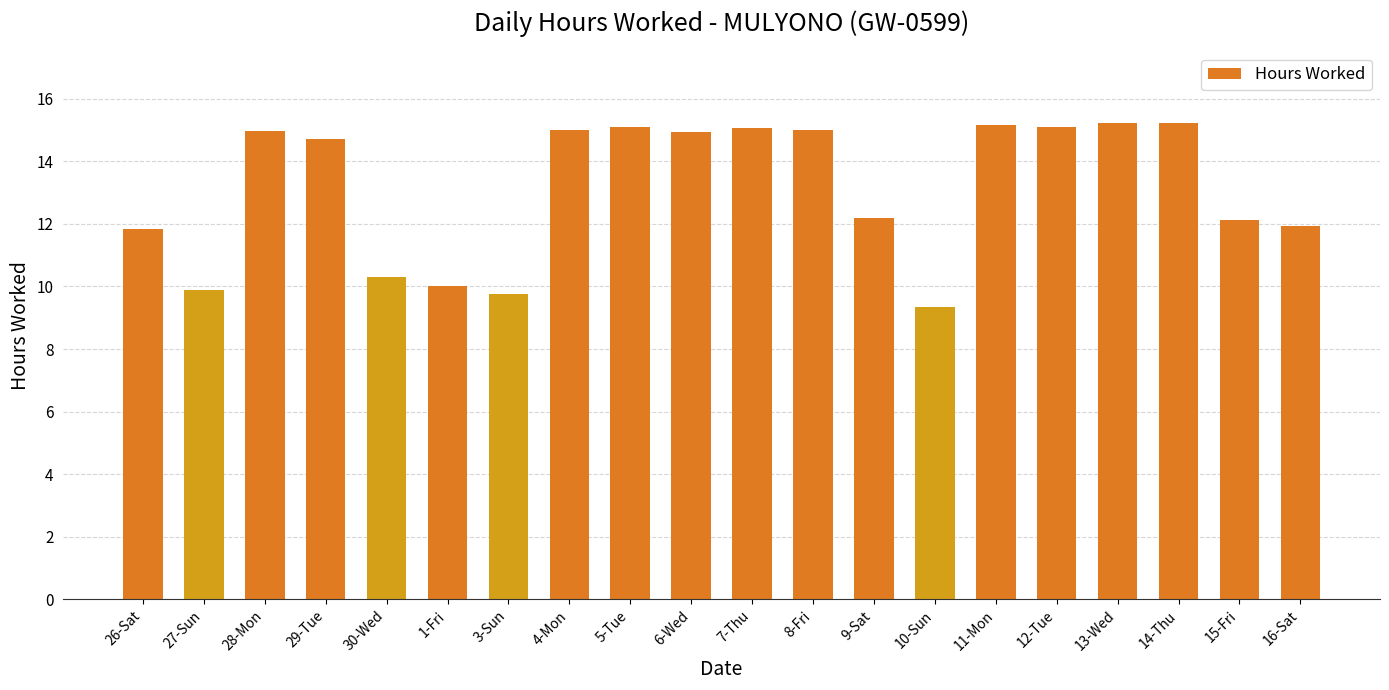

At which label does the data first exceed 14?

28-Mon